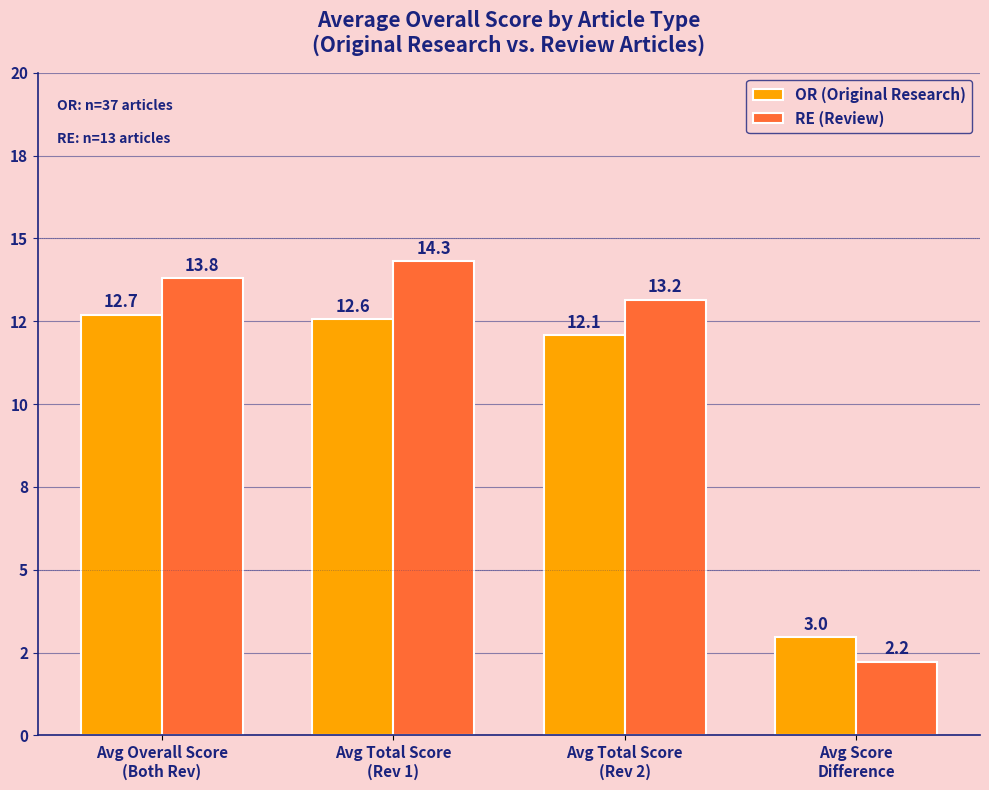

List the labels in order of OR (Original Research) value, smallest first.

Avg Score
Difference, Avg Total Score
(Rev 2), Avg Total Score
(Rev 1), Avg Overall Score
(Both Rev)